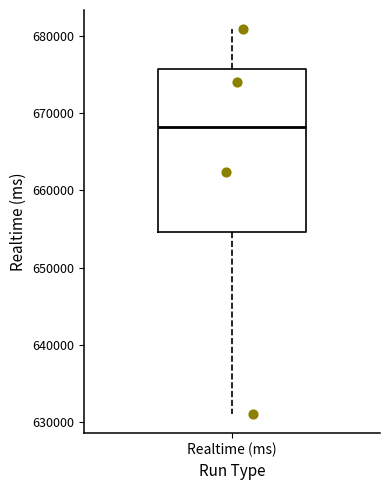

Read this box plot against the y-axis: the position of the median line, the range covered by the box, and the ends of both whiskers. The values are not printed on the chart, so give them approximately, as read against the axis.

median 668000, box 655000 to 676000, whiskers 631000 to 681000